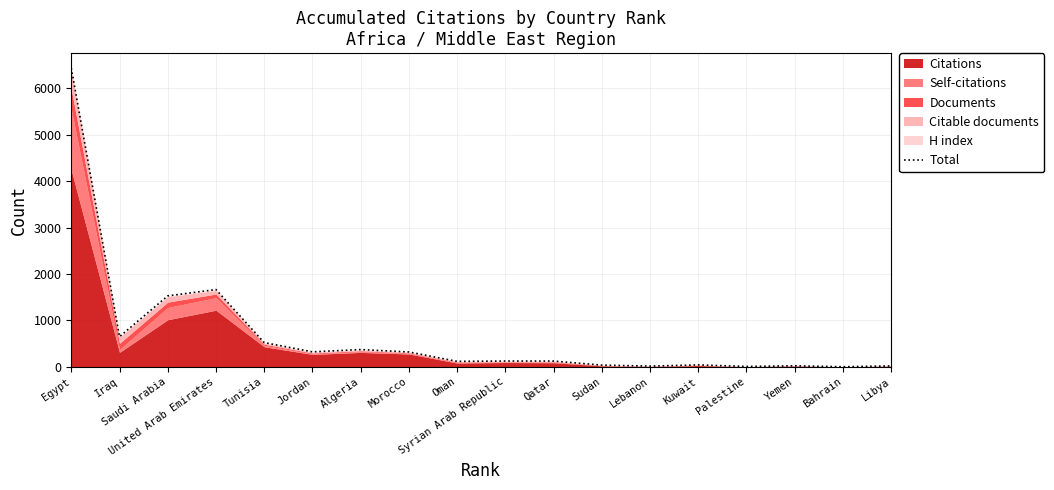

At which label does the data first exceed 125?

Egypt